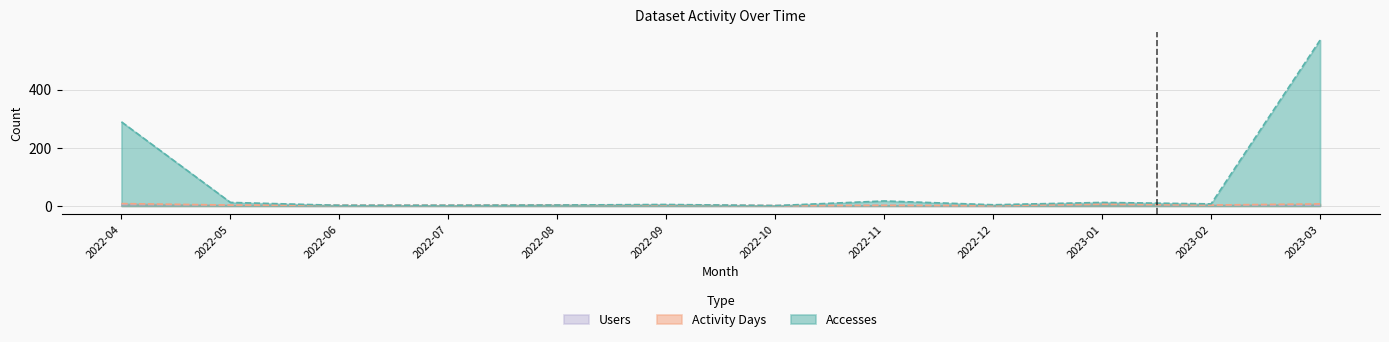

How many Users values are between 2 and 3?

8